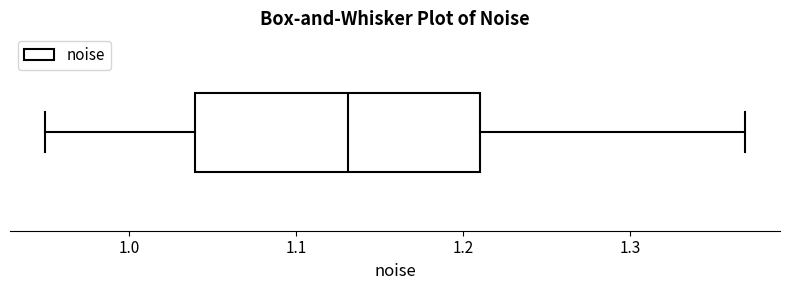

Transcribe this box plot: give where the median line is, the range the box spans, and where the two whiskers end, as read against the x-axis. The values are not printed on the chart, so give them approximately, as read against the axis.

median 1.13, box 1.04 to 1.21, whiskers 0.95 to 1.37